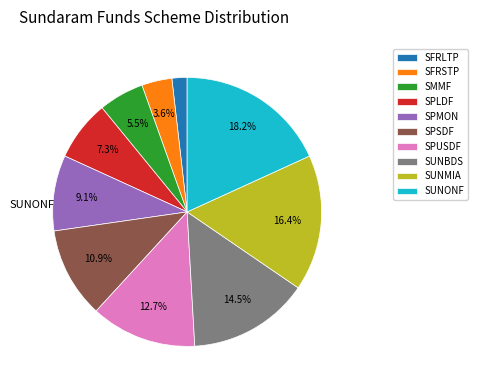

Is there any slice that represents more than half of the pie?

No